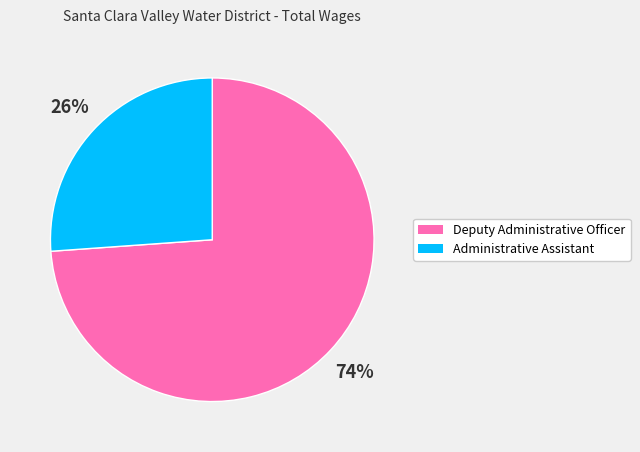

How many segments does this pie chart have?

2